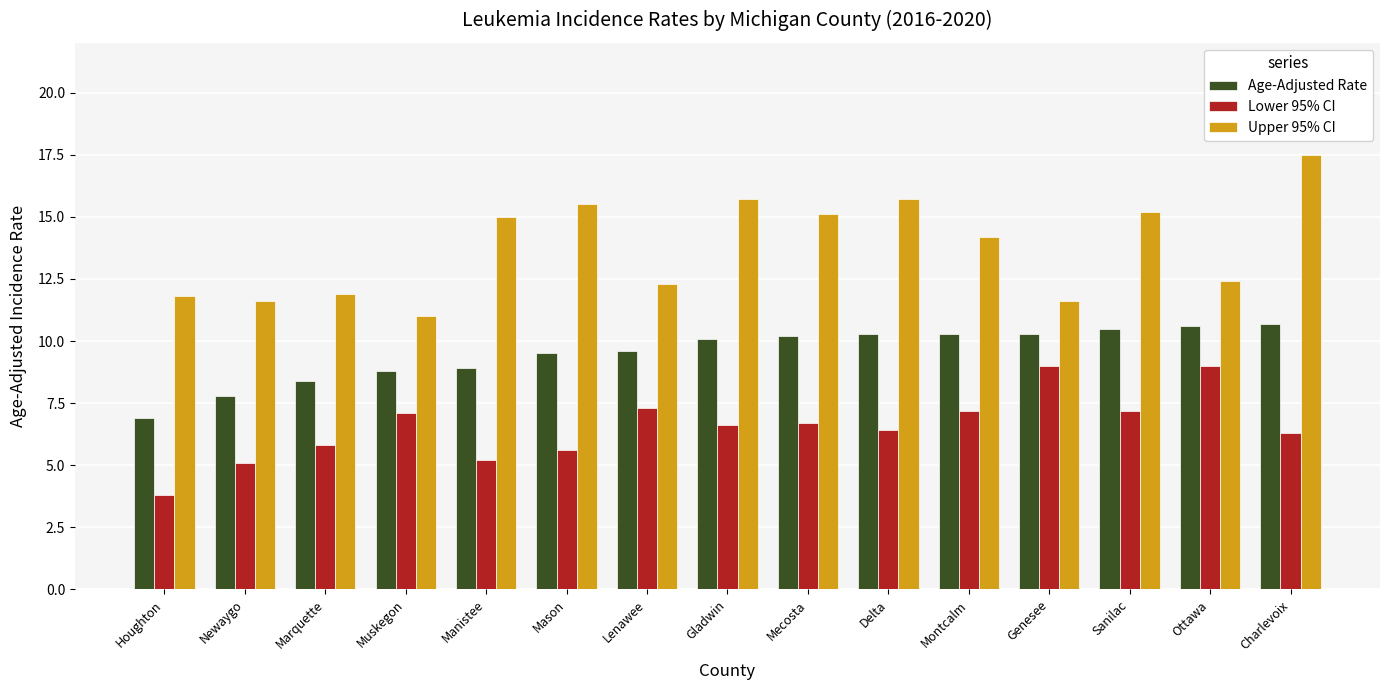

What are all the series names shown in the legend?

Age-Adjusted Rate, Lower 95% CI, Upper 95% CI